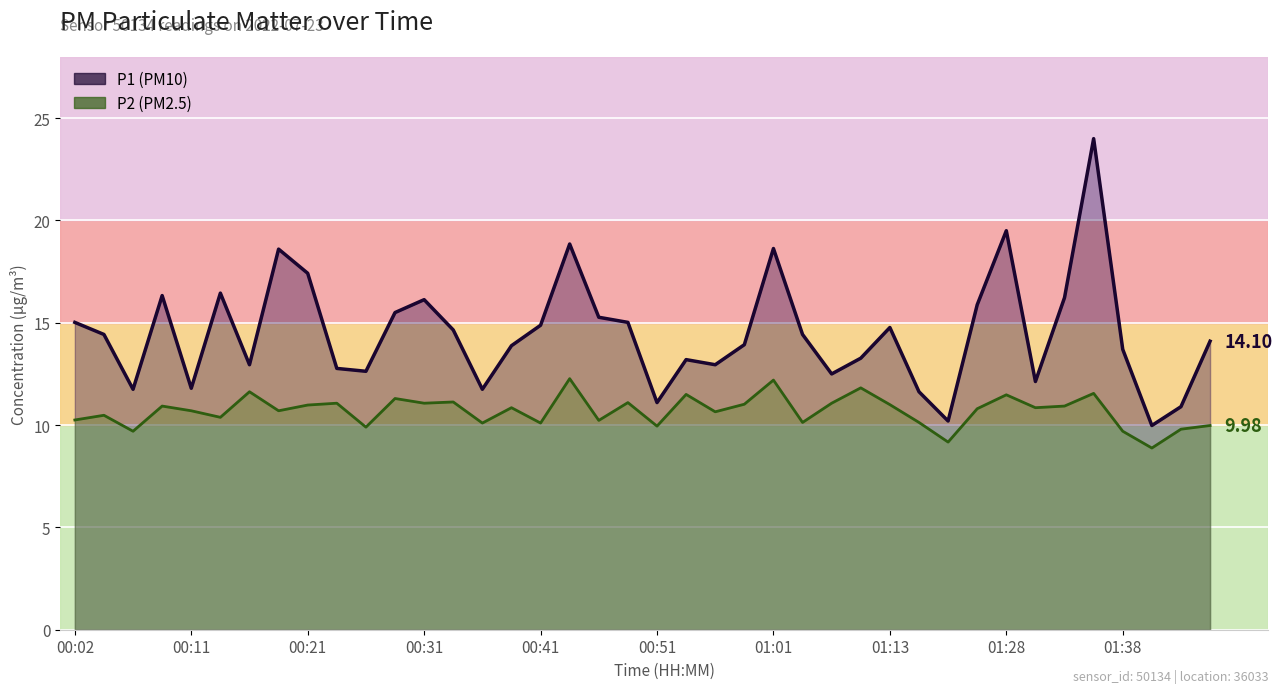

How many lines are shown in the chart?

2